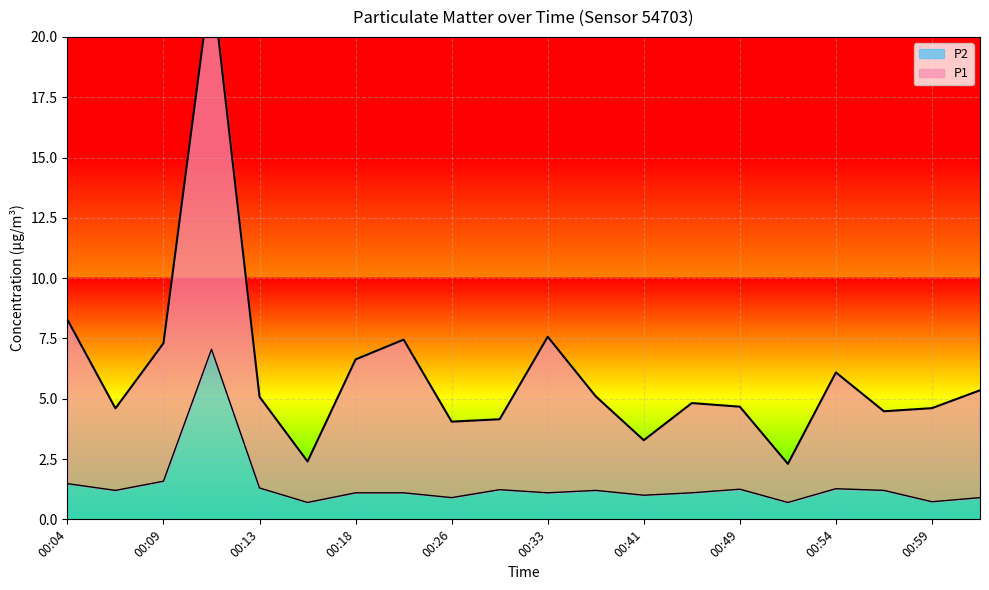

The value of P2 at 01:01 is 1.3. True or false?

False